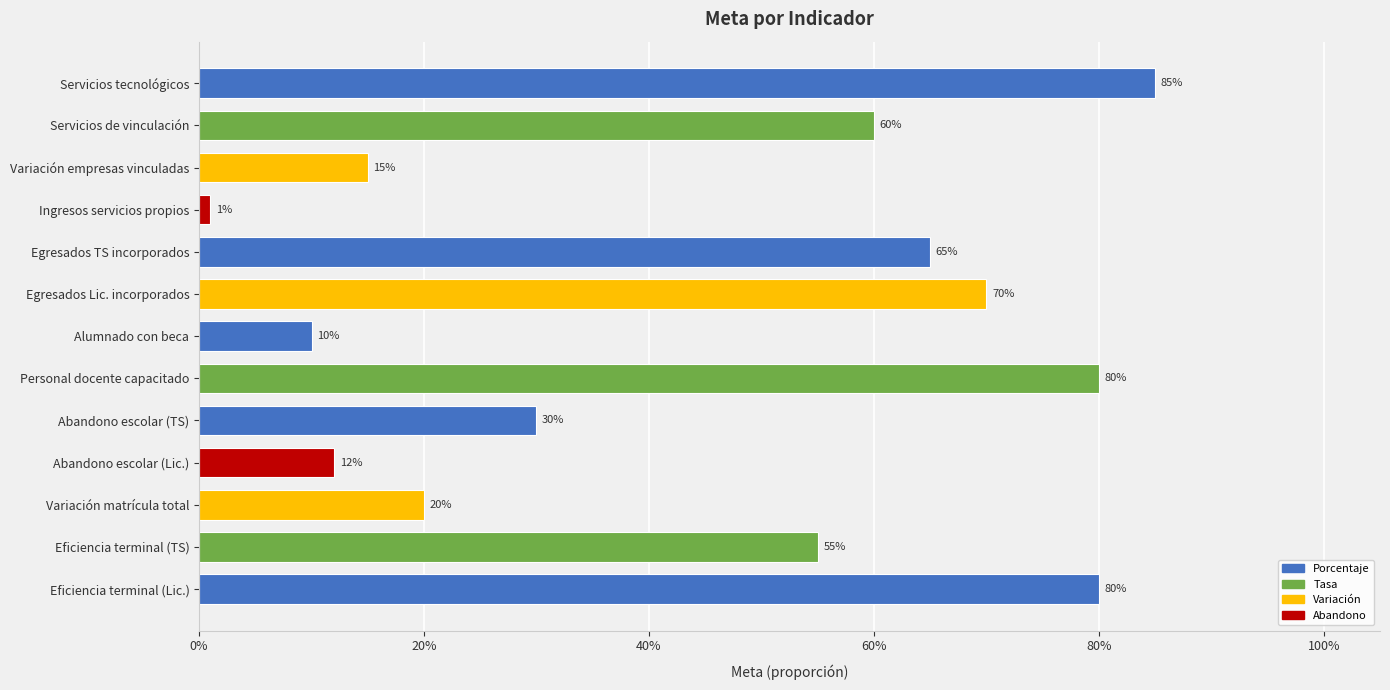

Does the chart contain any negative values?

No